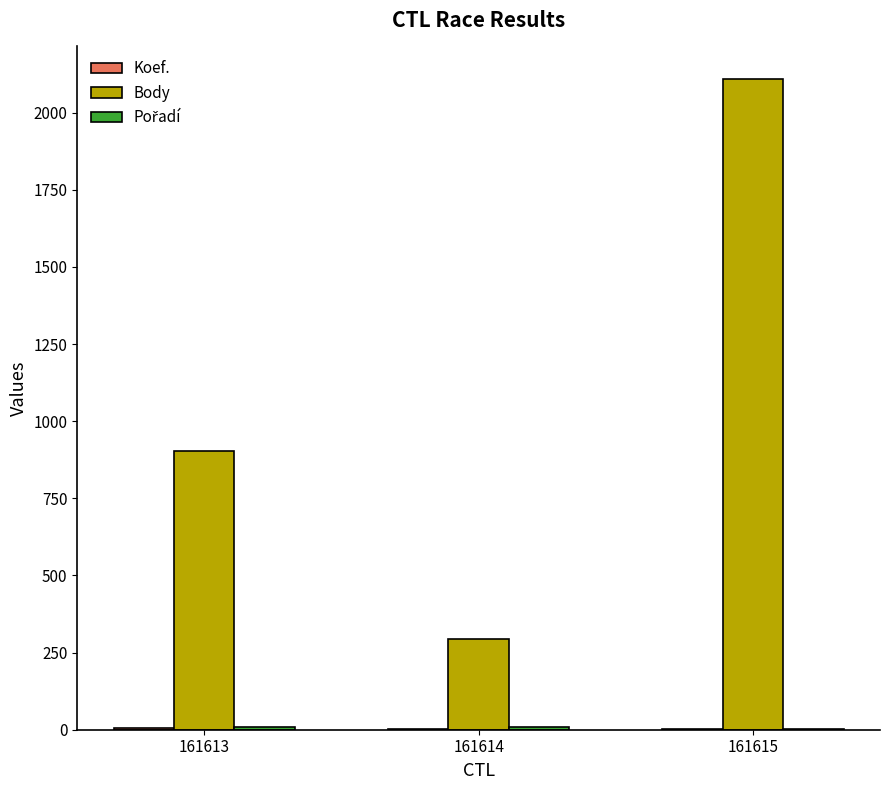

At which category is the sum across all series the highest?

161615